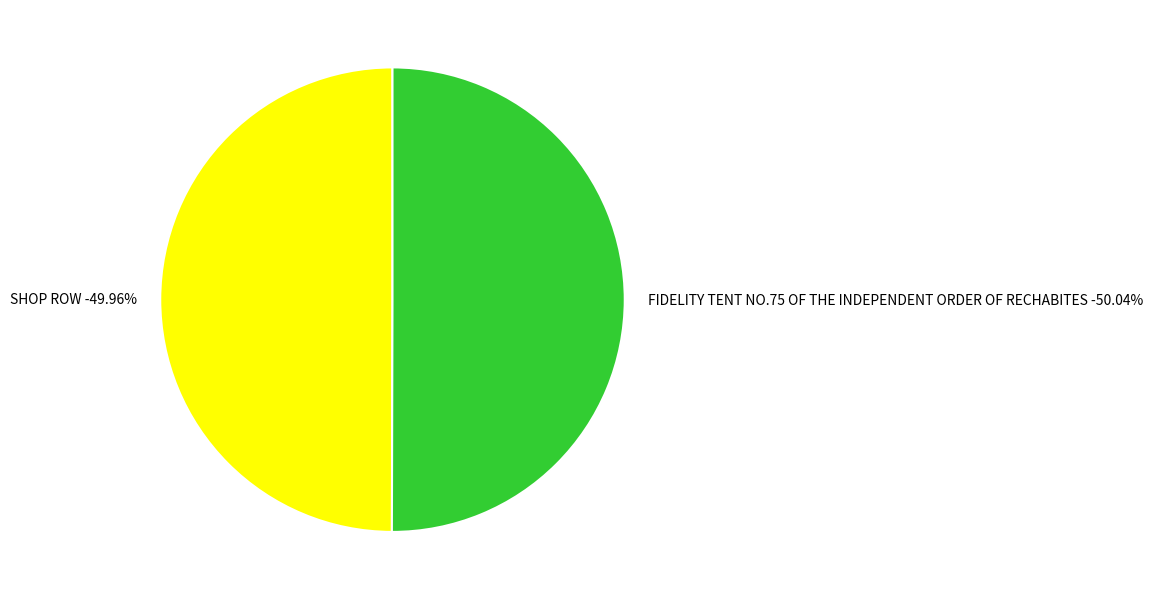

How much of the chart is everything except FIDELITY TENT NO.75 OF THE INDEPENDENT ORDER OF RECHABITES?

50.0%